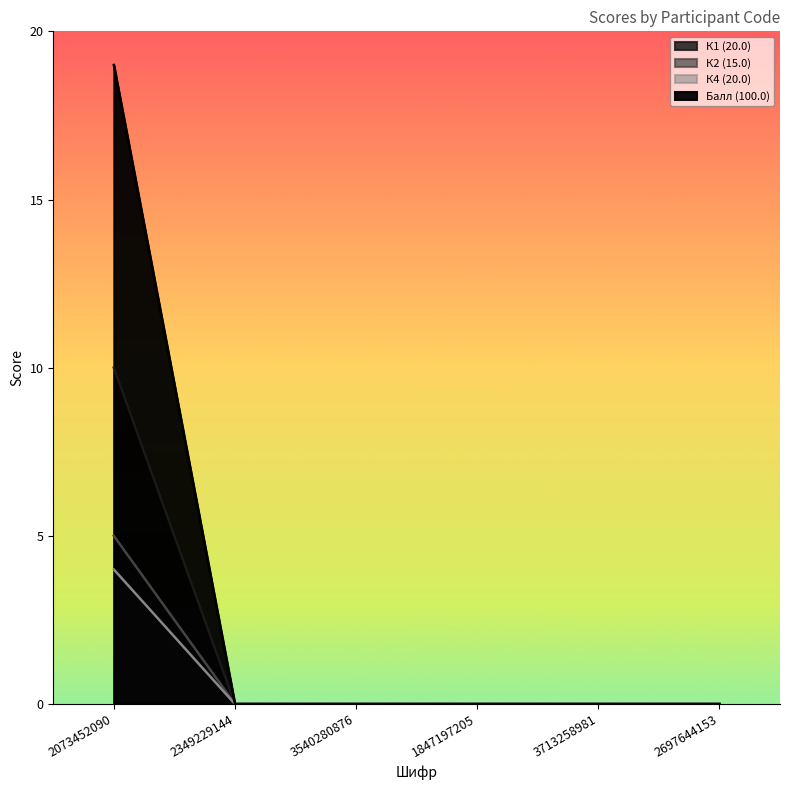

Count the К1 (20.0) values in the range 0 to 1.

5